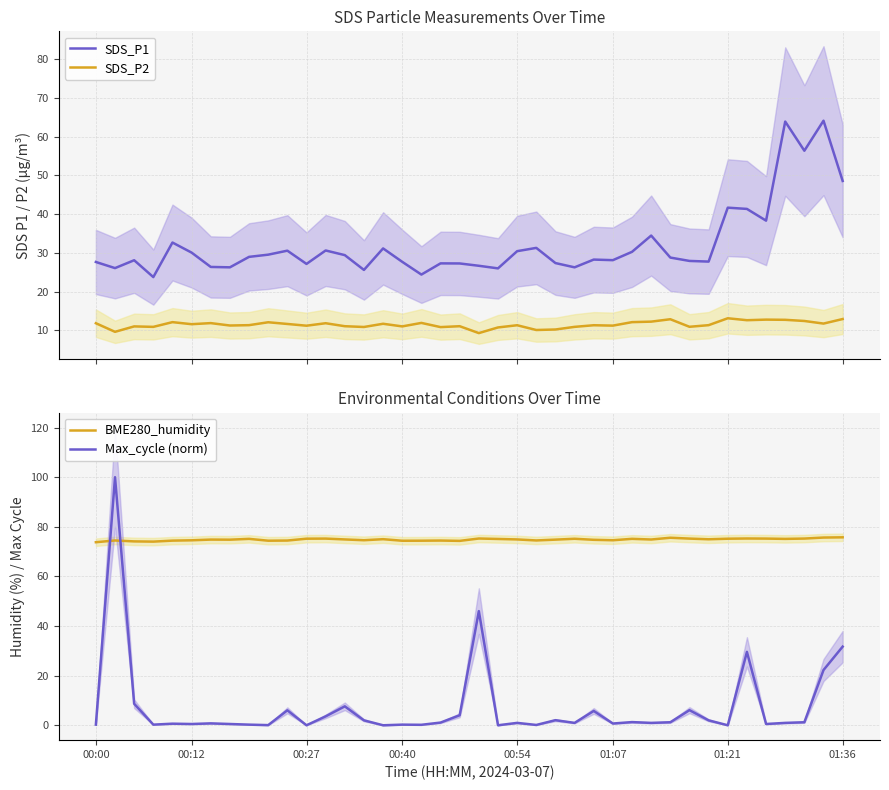

How many lines are shown in the chart?

4